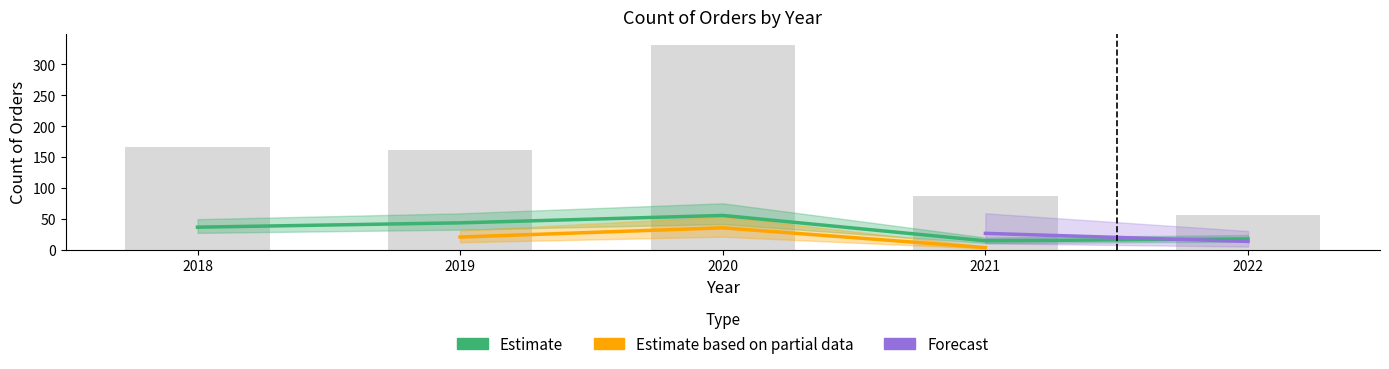

At which category is the sum across all series the highest?

2020